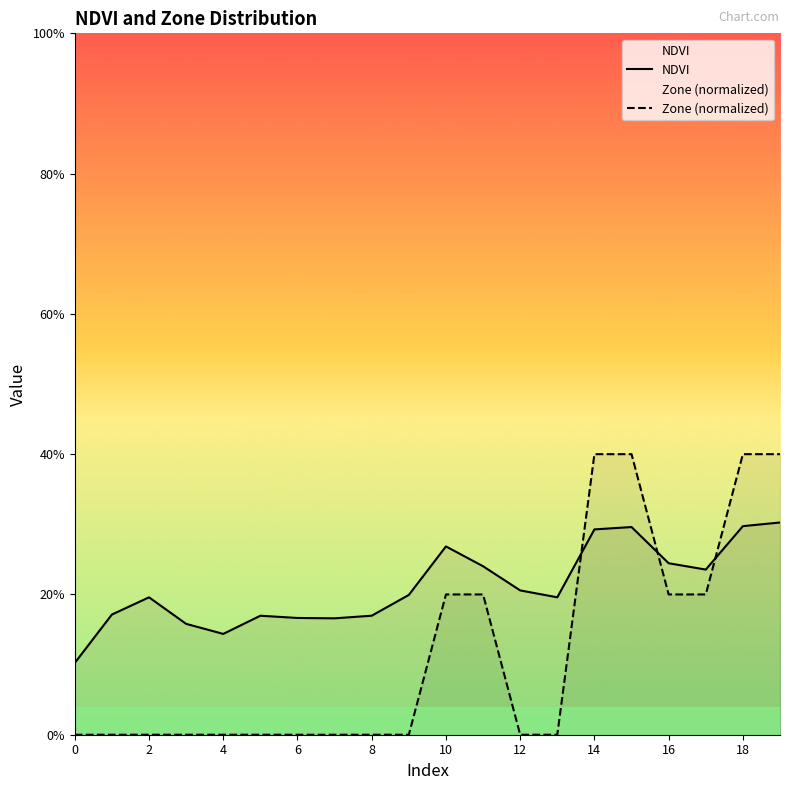

What is the highest value of the NDVI series?

0.3